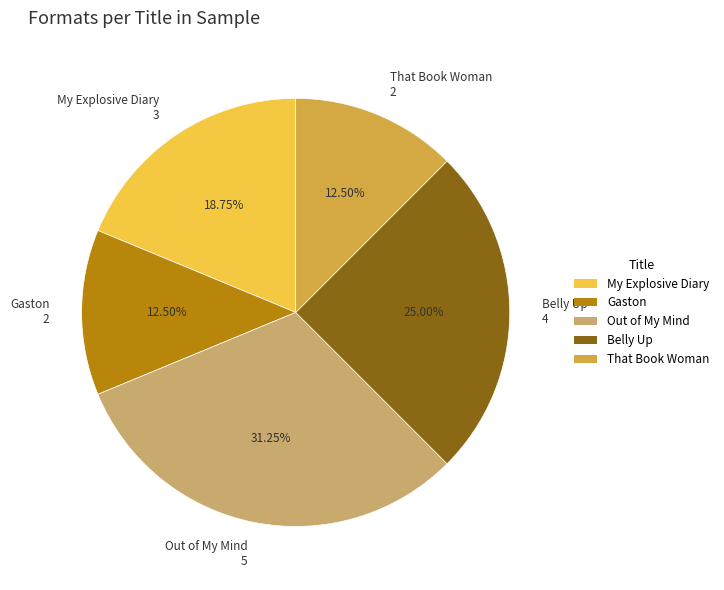

True or false: Belly Up accounts for 25% of the total.

True